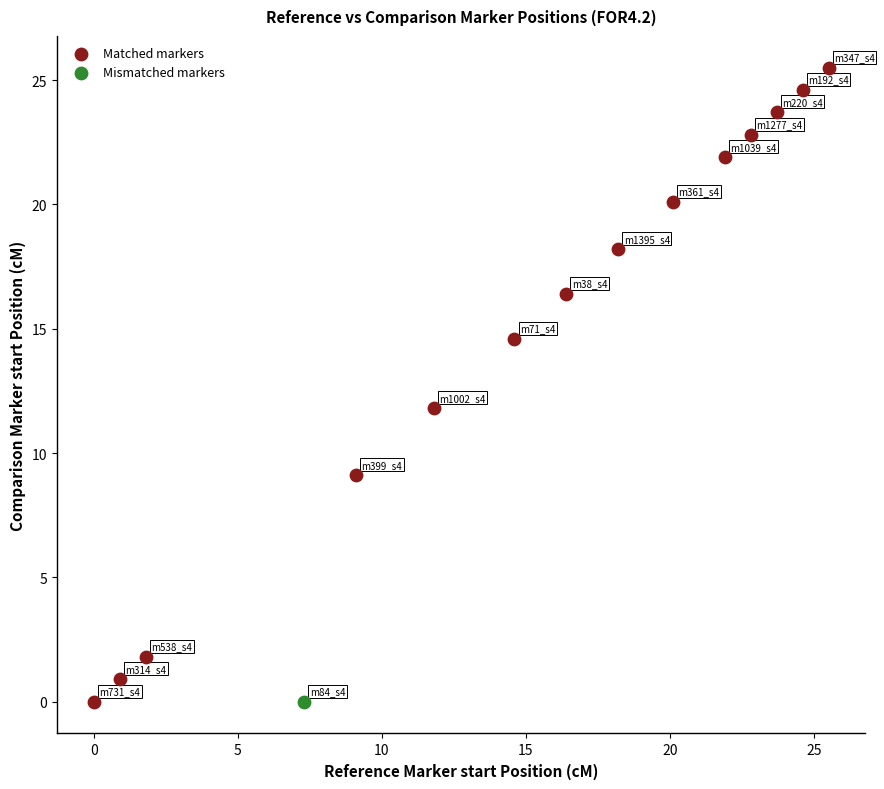

What are all the series names shown in the legend?

Matched markers, Mismatched markers